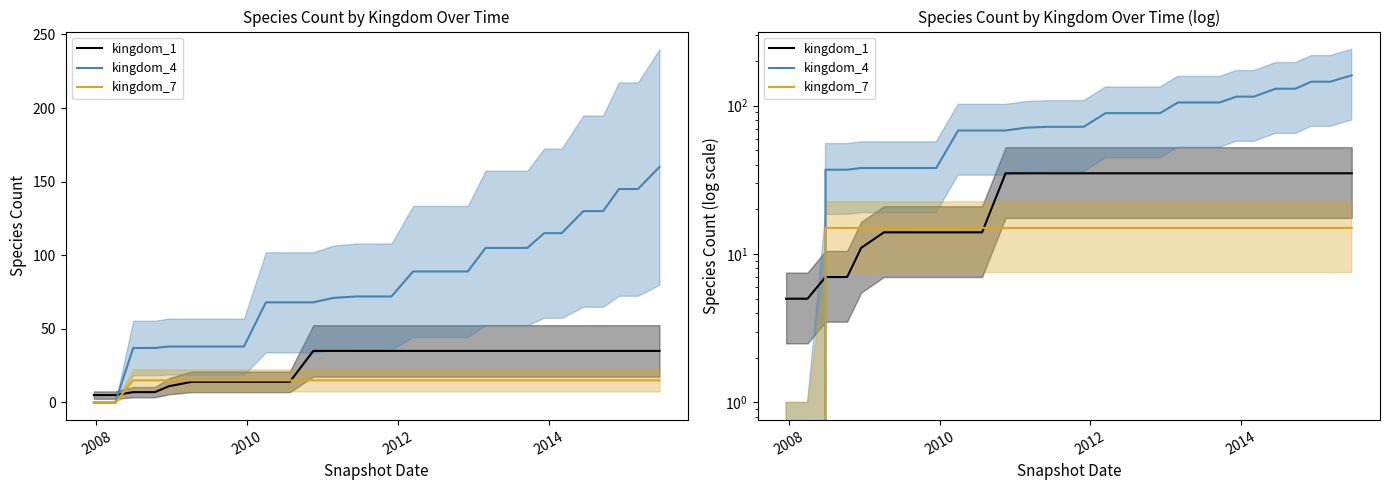

Between which two adjacent categories do kingdom_7 and kingdom_1 first intersect?

2008 and 2010